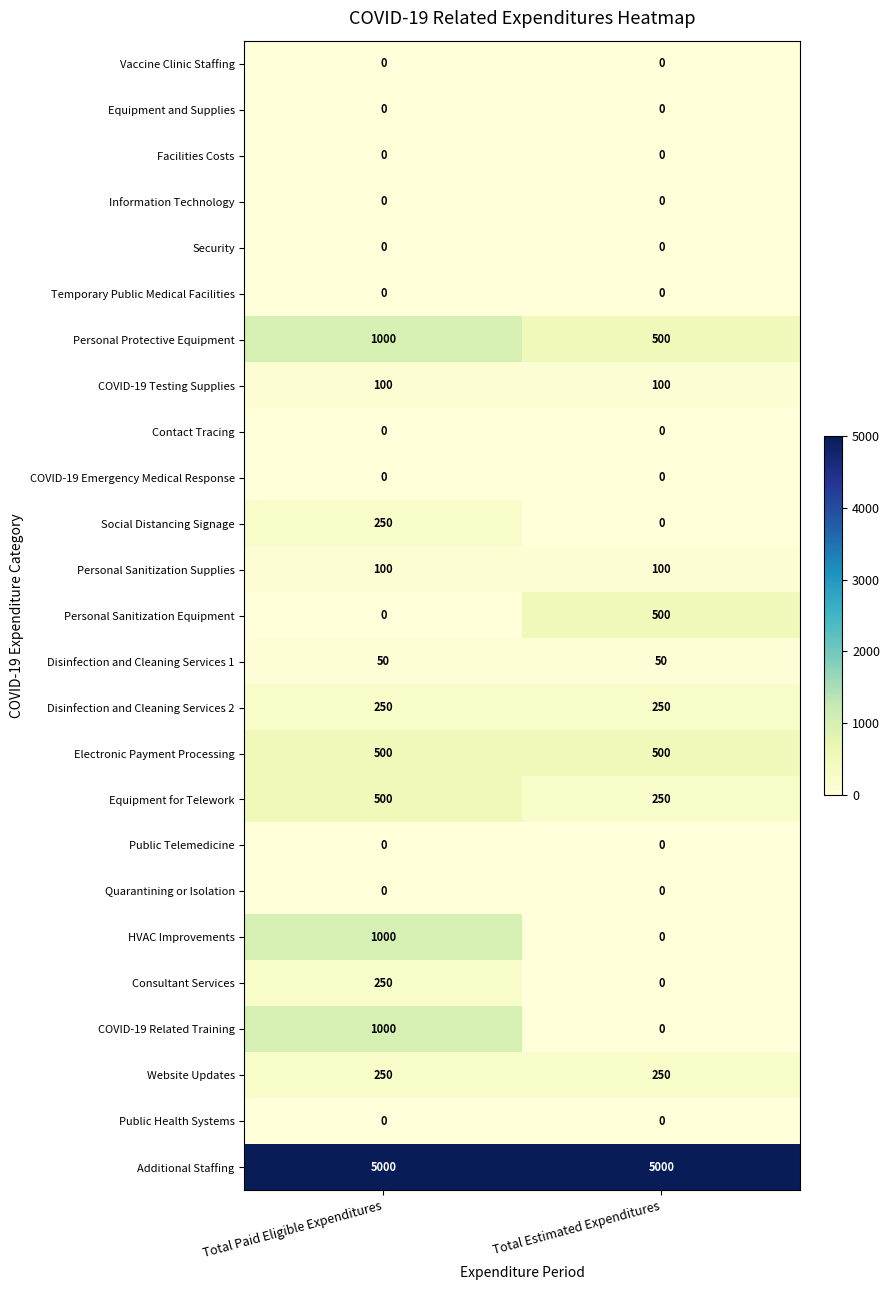

What is the difference between the highest and lowest values at Total Estimated Expenditures?

5000